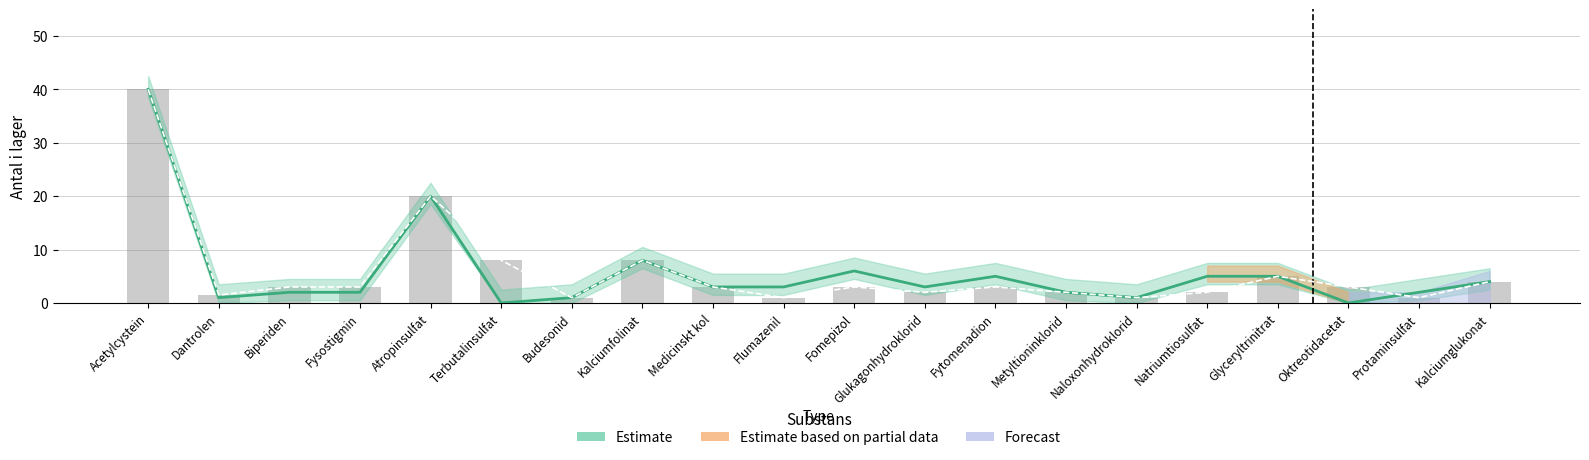

What position from the right is Medicinskt kol?

12